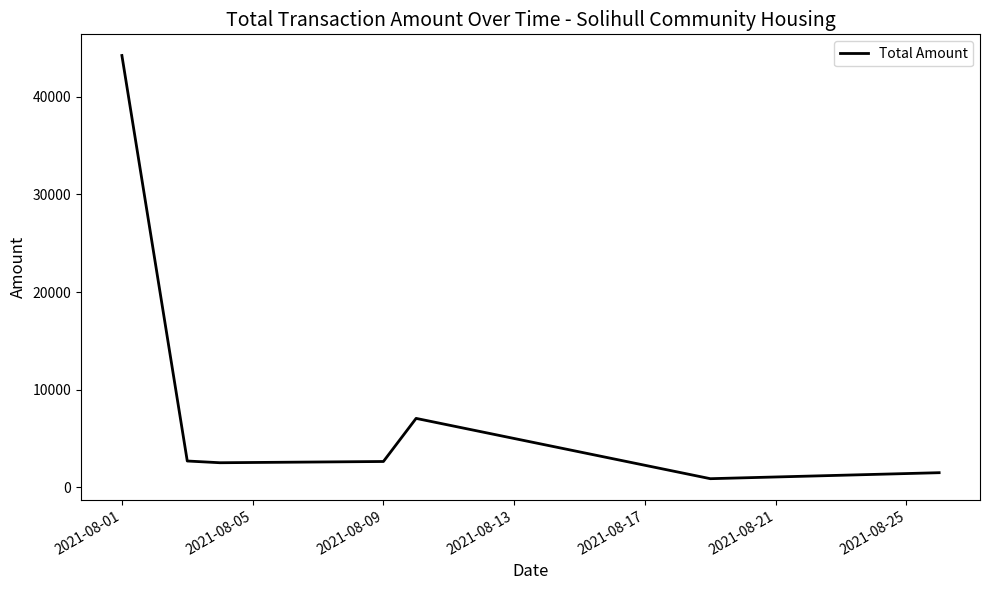

What is the greatest value displayed?

44221.3